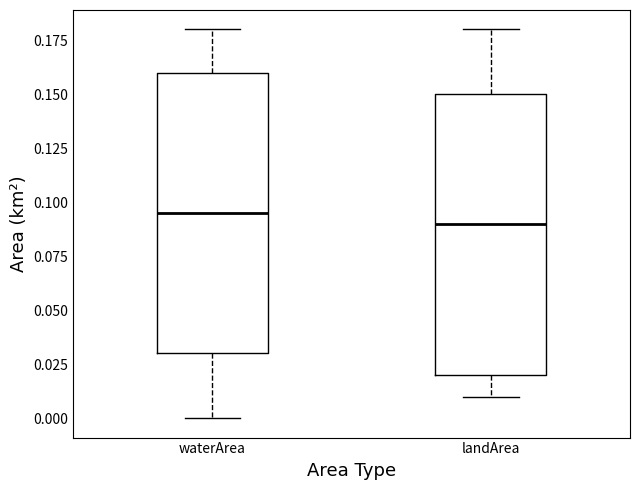

Reading left to right, read every box against the y-axis: the position of its median line, the range the box covers, and the ends of its whiskers. The values are not printed on the chart, so give them approximately, as read against the axis.

waterArea: median 0.095, box 0.030 to 0.160, whiskers 0.000 to 0.180
landArea: median 0.090, box 0.020 to 0.150, whiskers 0.010 to 0.180